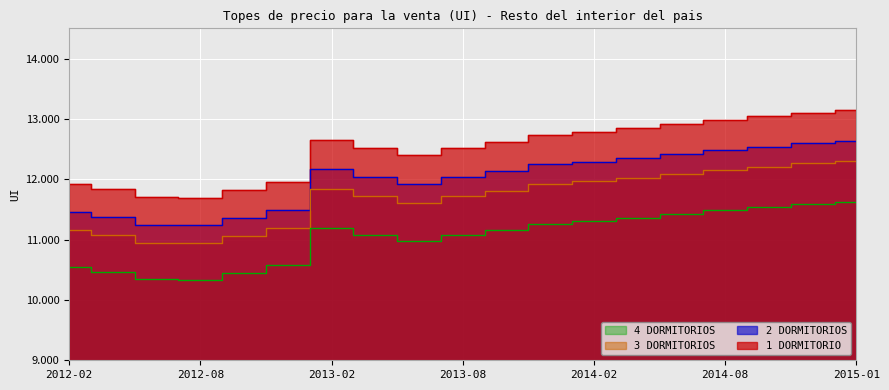

At how many categories does at least one series exceed 13137?

1